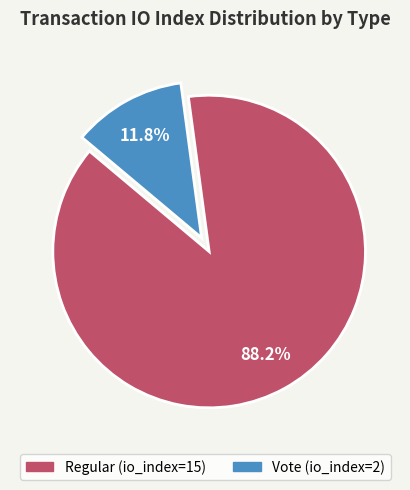

Which has a higher value, Vote (io_index=2) or Regular (io_index=15)?

Regular (io_index=15)